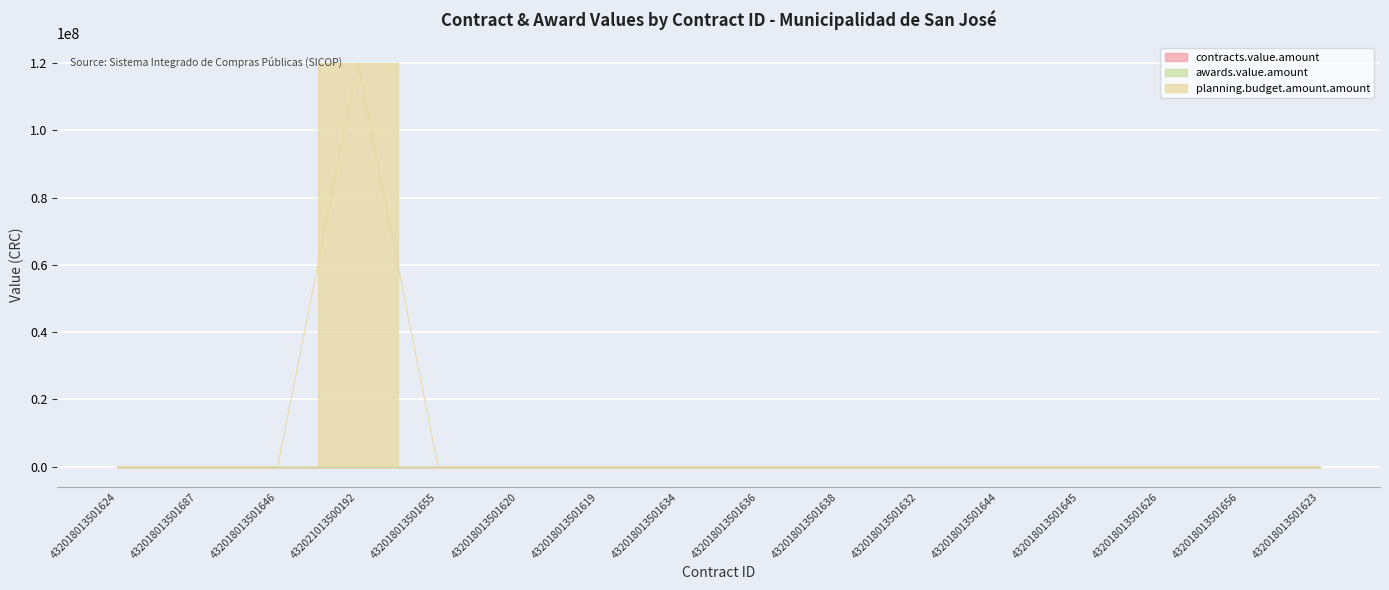

Which series has the widest spread of values?

planning.budget.amount.amount